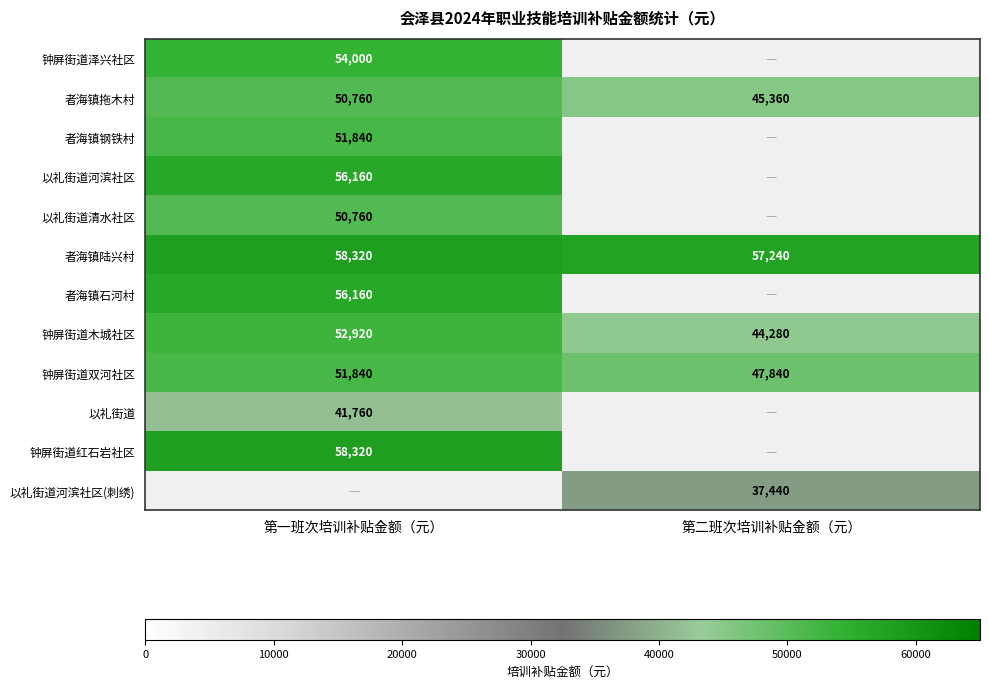

Rank the categories by 者海镇陆兴村 value from highest to lowest.

第一班次培训补贴金额（元）, 第二班次培训补贴金额（元）